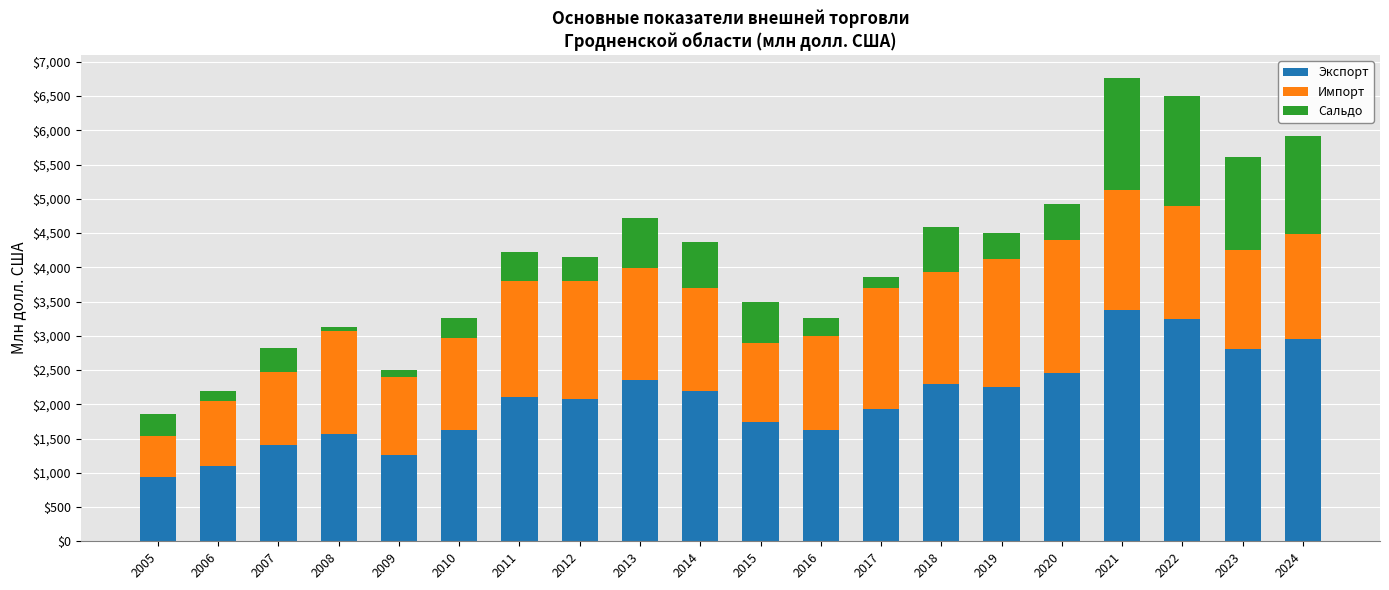

What is the highest value of the Экспорт series?

3380.6